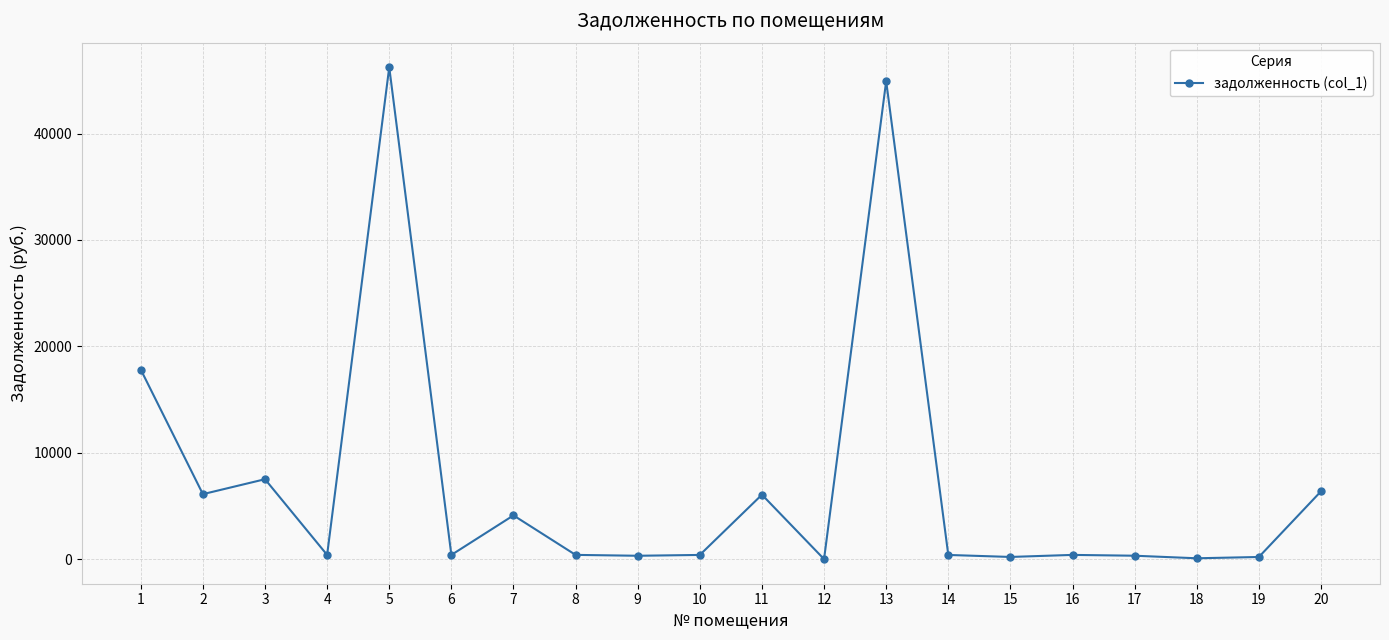

How many lines are shown in the chart?

1